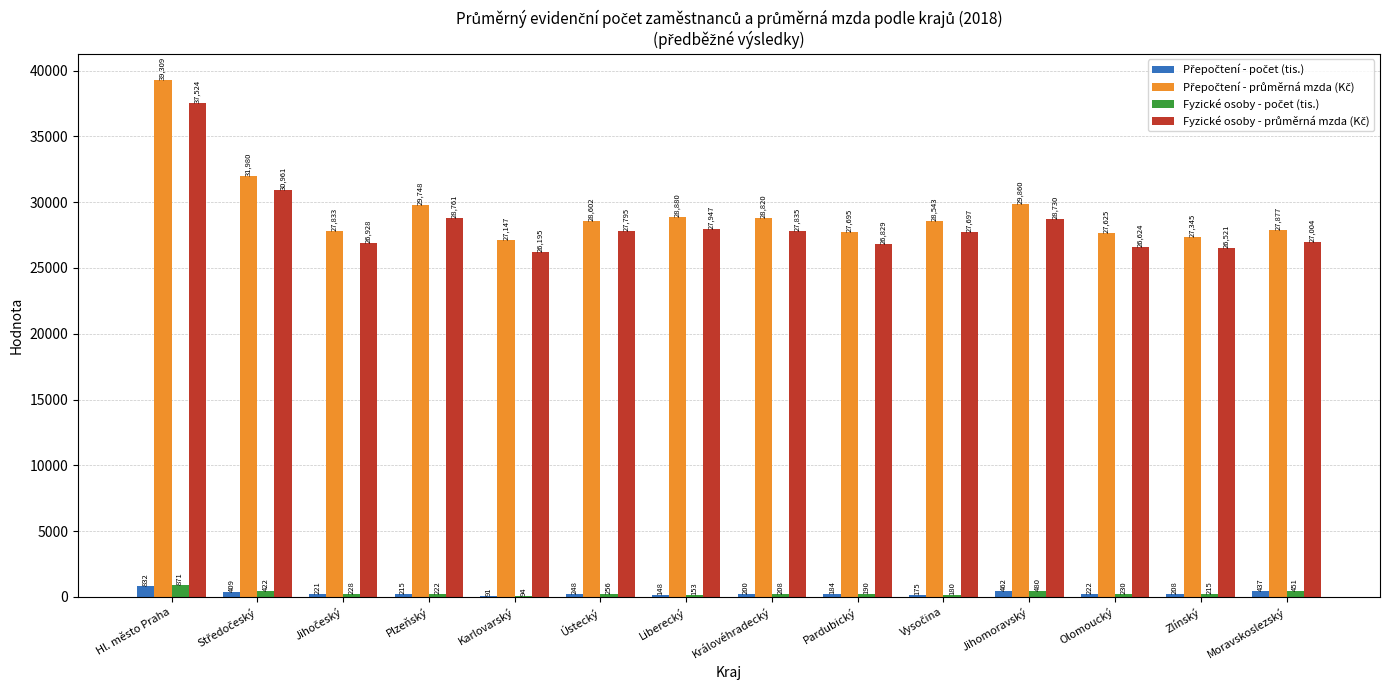

Which label corresponds to the largest value in the chart?

Hl. město Praha